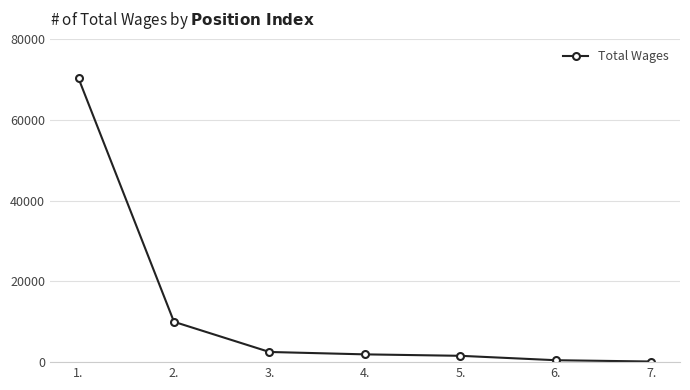

Between 1. and 2., which is larger?

1.